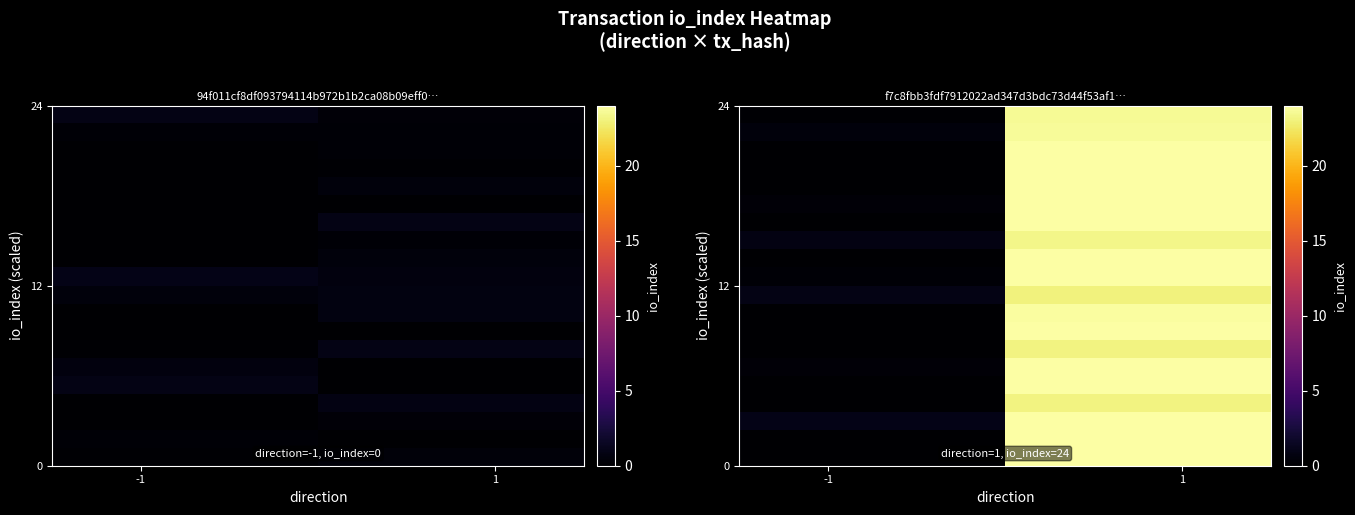

Which category has the highest value in the row_12 series?

1